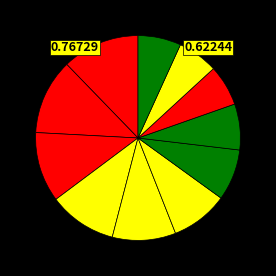

Count the number of slices in the pie.

11